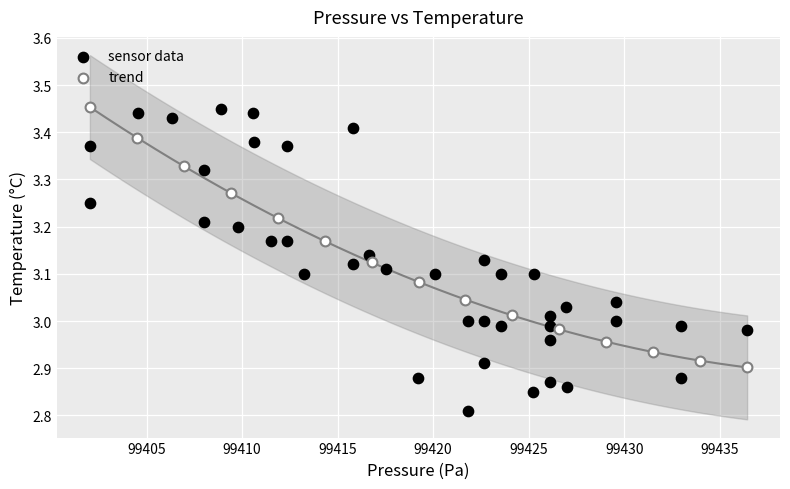

Which series has the largest Y range (max minus min)?

sensor data